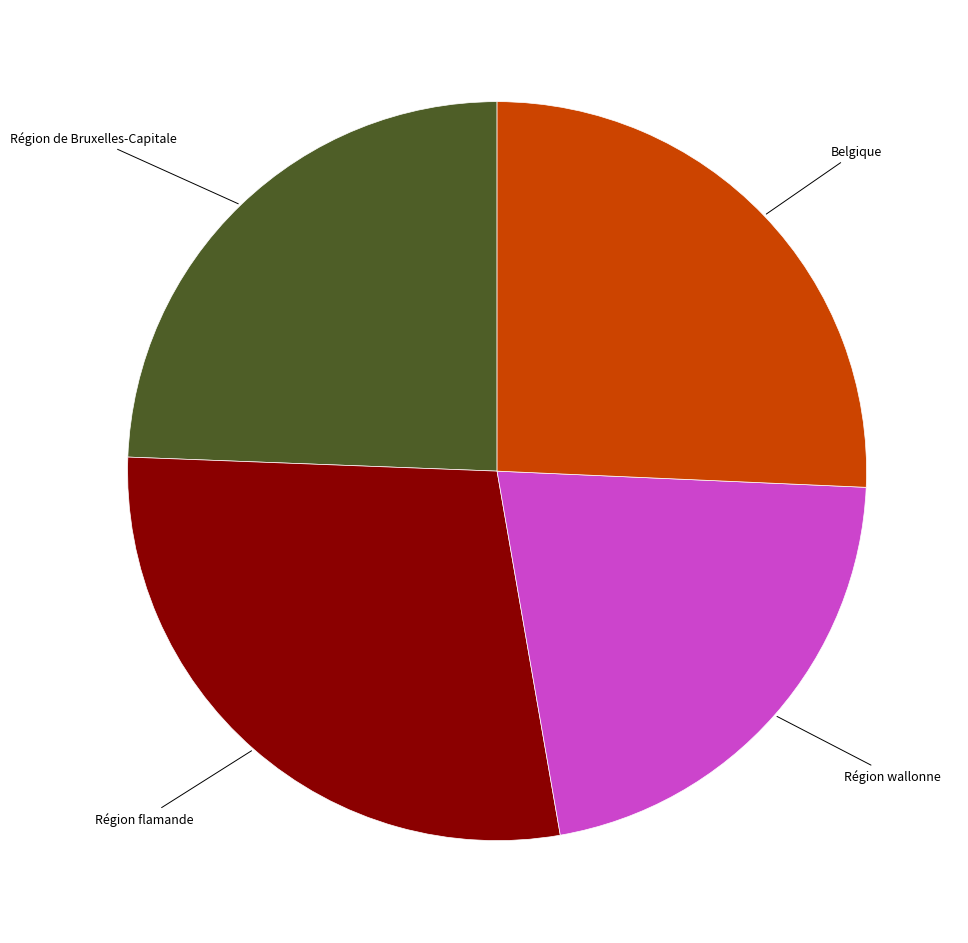

Between Belgique and Région de Bruxelles-Capitale, which is larger?

Belgique